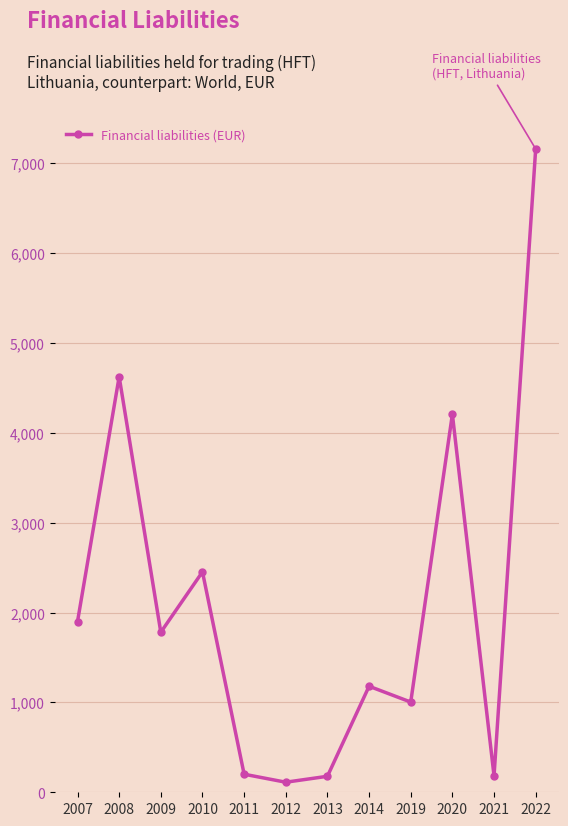

Where does the data first go above 1781?

2007